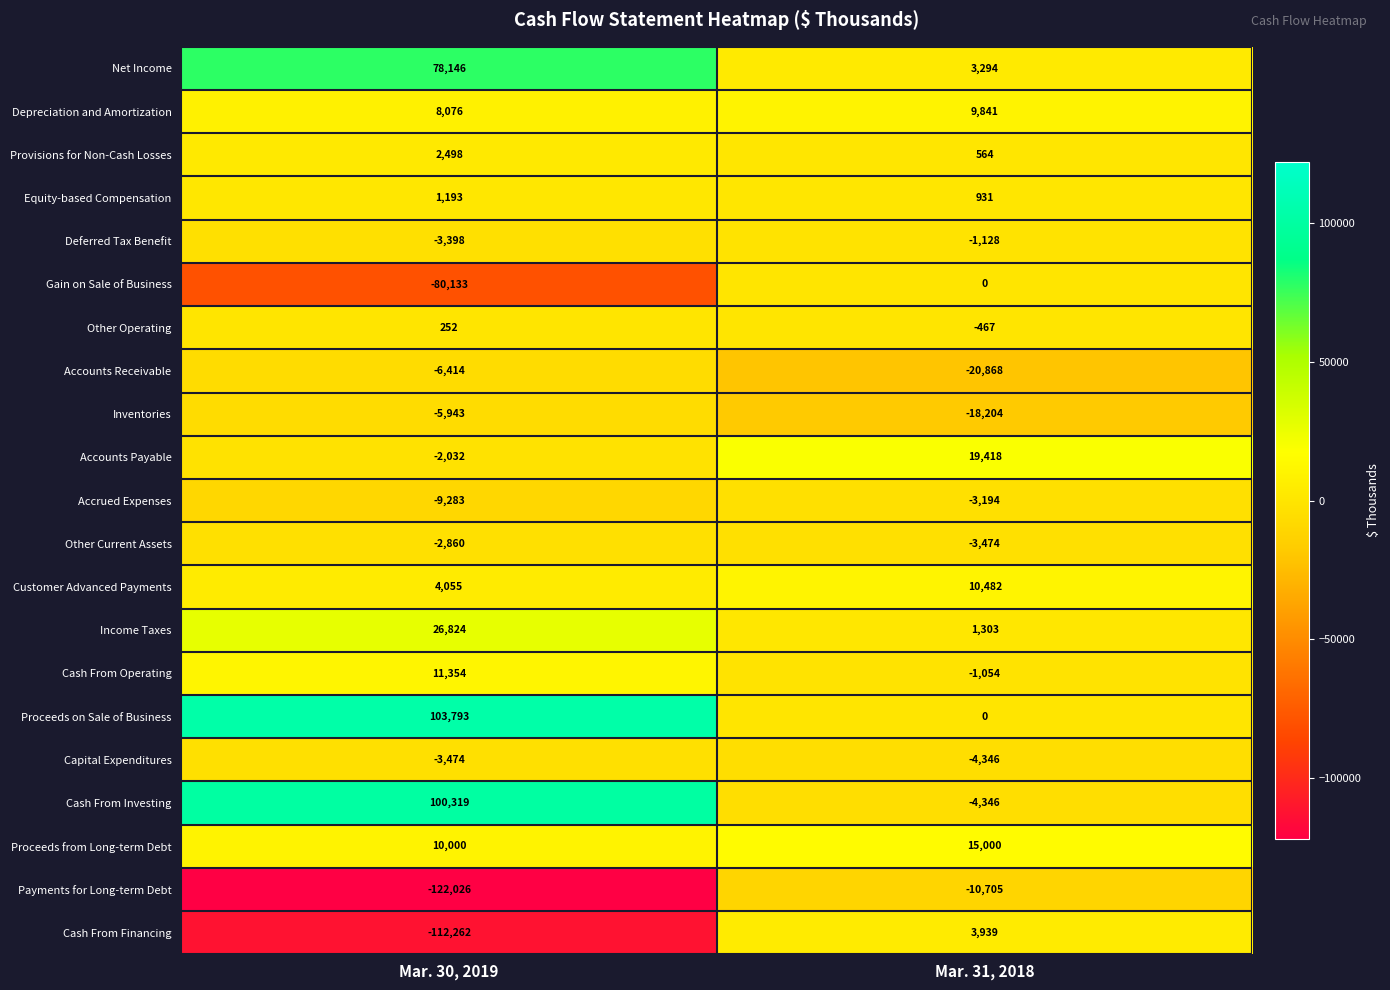

The value of Accrued Expenses at Mar. 30, 2019 is -9283. True or false?

True